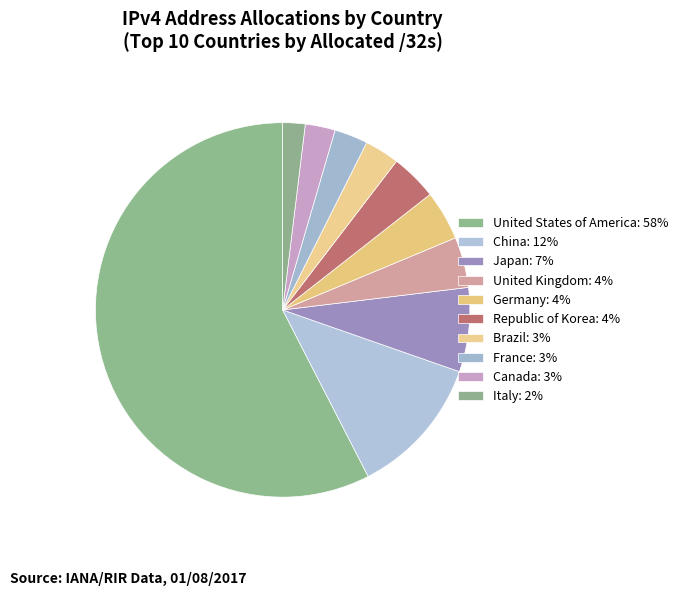

What is the ratio of the value at Japan to the value at Italy?

3.8